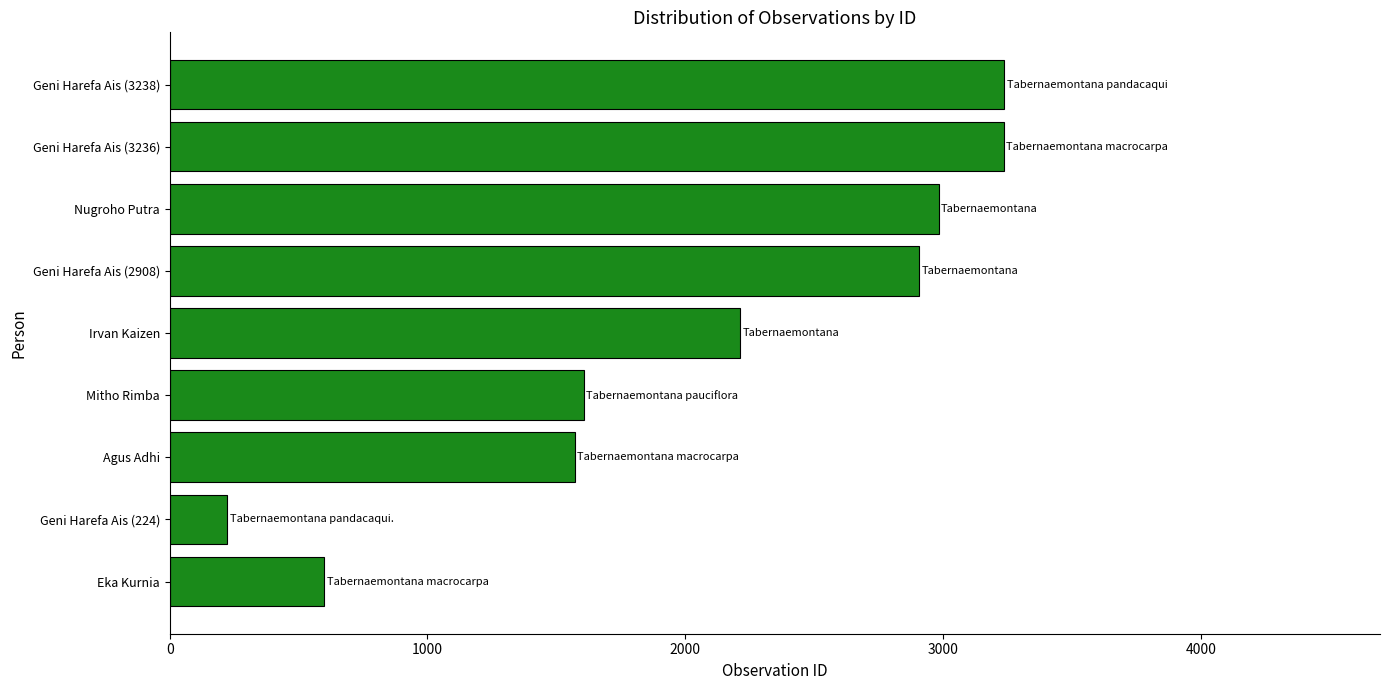

What is the average value?

2064